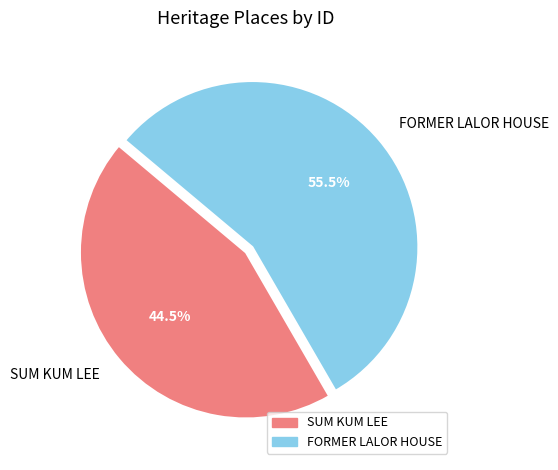

Between FORMER LALOR HOUSE and SUM KUM LEE, which is larger?

FORMER LALOR HOUSE